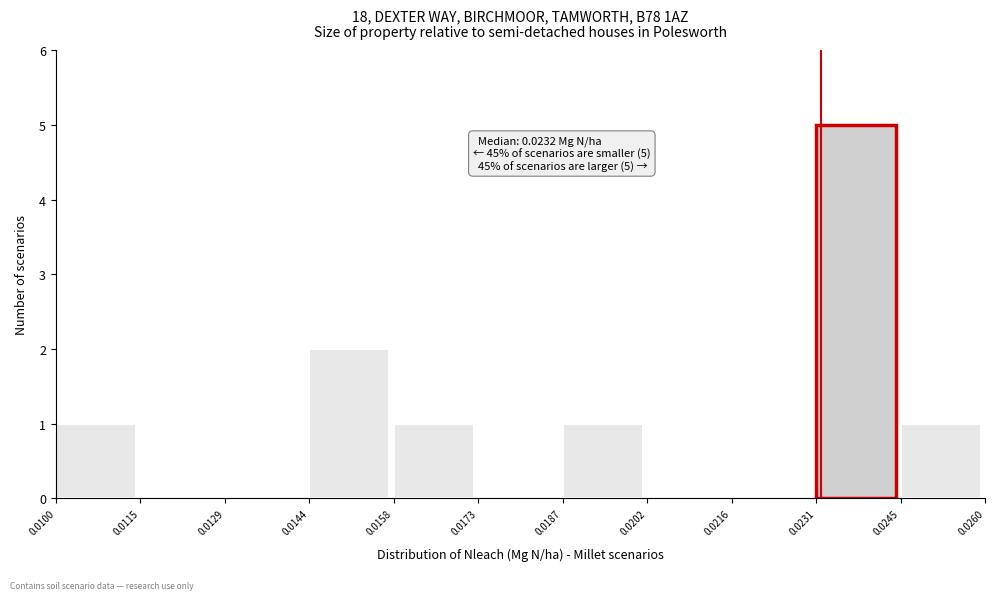

Over which range of the x-axis is the bar tallest?

0.0231 to 0.0245